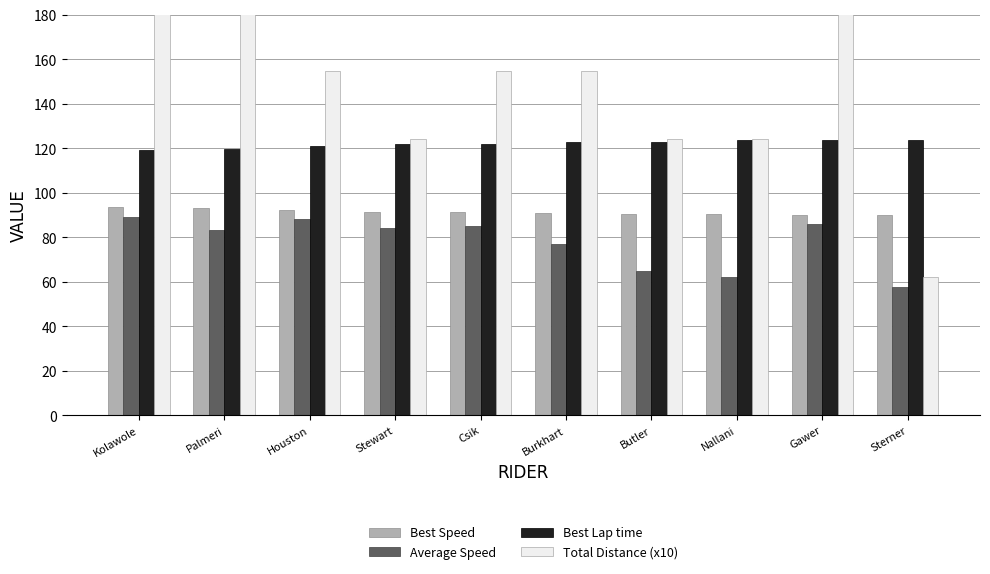

Is the value of Best Lap time at Burkhart greater than the value of Average Speed at Butler?

Yes